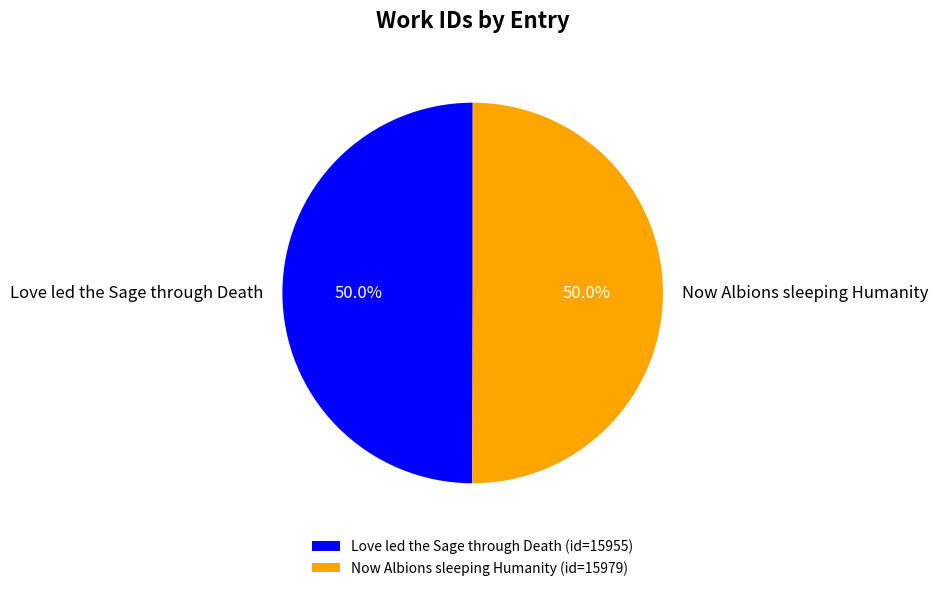

Is it true that Now Albions sleeping Humanity is 50% of the pie?

True